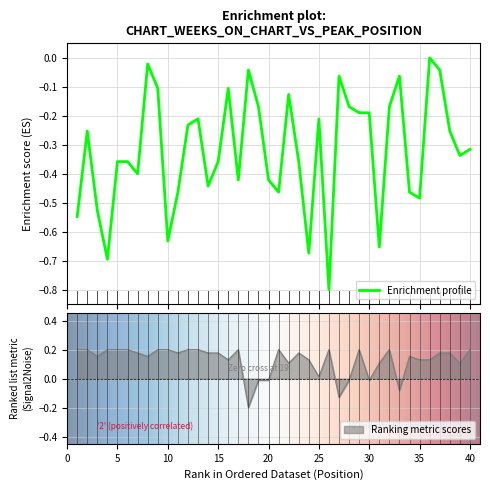

Which category has the lowest value in the Peak Position series?

18